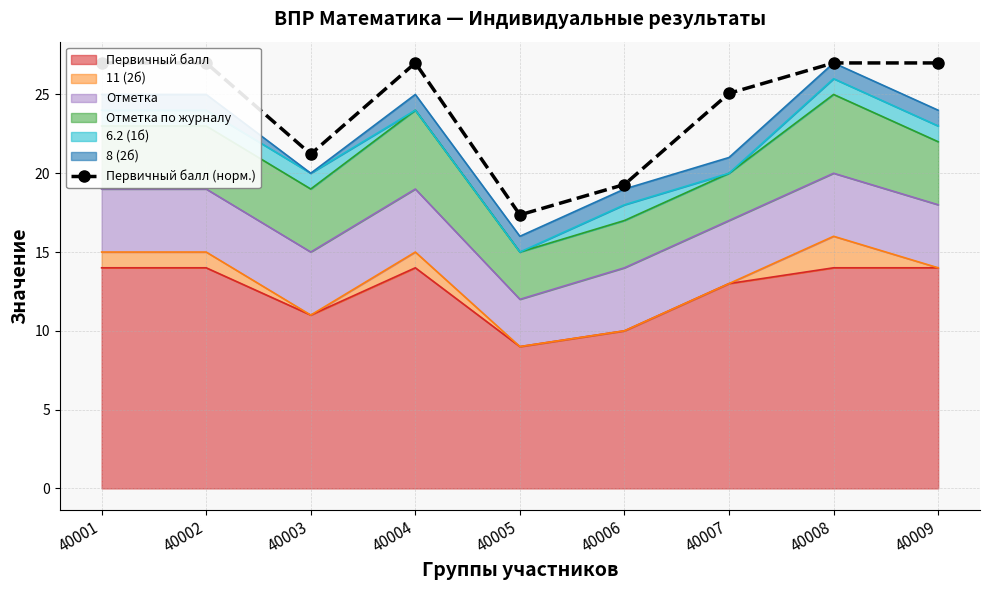

What is the minimum value for Первичный балл?

9